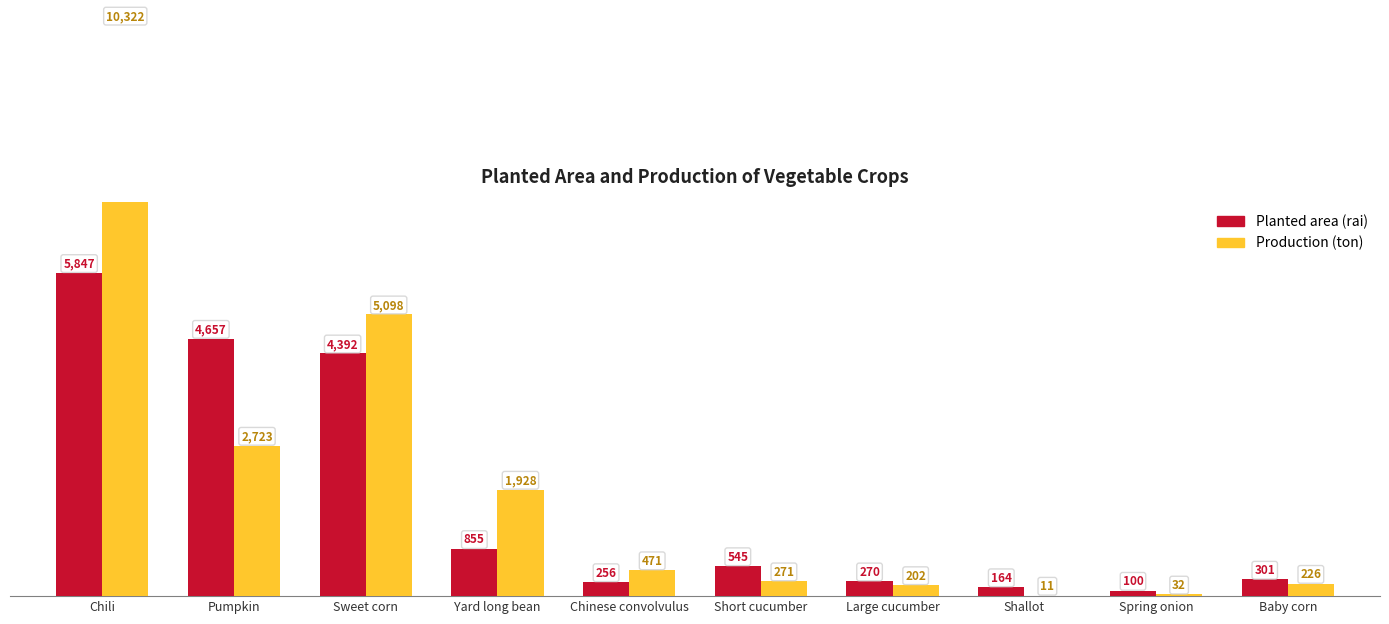

At which label does Planted area (rai) reach its peak?

Chili